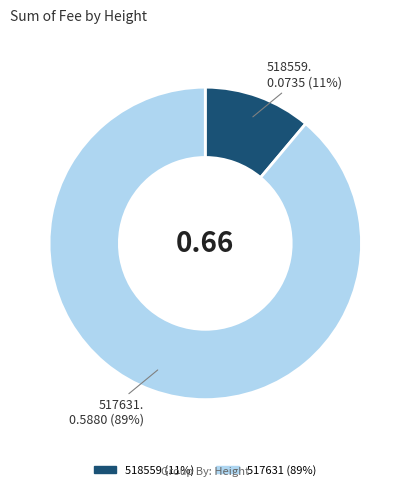

Does 518559 account for over 50% of the chart?

No